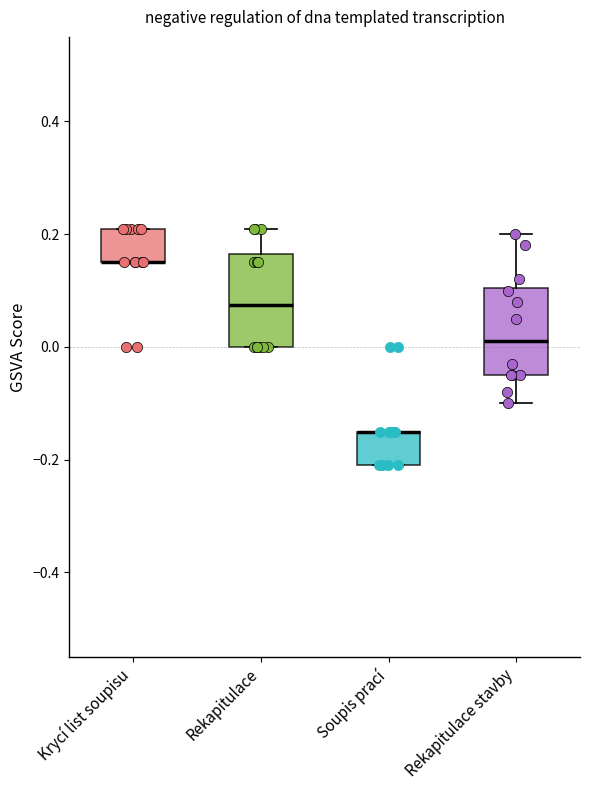

Reading left to right, transcribe this box plot: for each box, give where its median line is, the range the box spans, and where its two whiskers end, as read against the y-axis. The values are not printed on the chart, so give them approximately, as read against the axis.

Krycí list soupisu: median 0.16 (drawn on the box's lower edge), box 0.16 to 0.22, whiskers 0.16 to 0.22
Rekapitulace: median 0.08, box 0.00 to 0.16, whiskers 0.00 to 0.22
Soupis prací: median -0.14 (drawn on the box's upper edge), box -0.20 to -0.14, whiskers -0.20 to -0.14
Rekapitulace stavby: median 0.02, box -0.04 to 0.10, whiskers -0.10 to 0.20